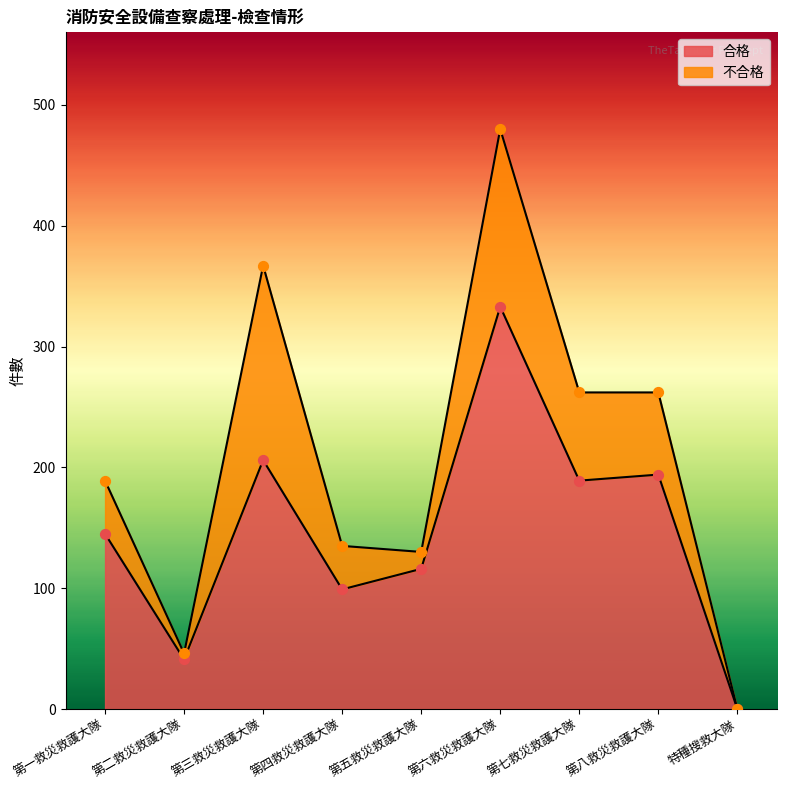

What is the change in value from 第四救災救護大隊 to 第七救災救護大隊?

+90